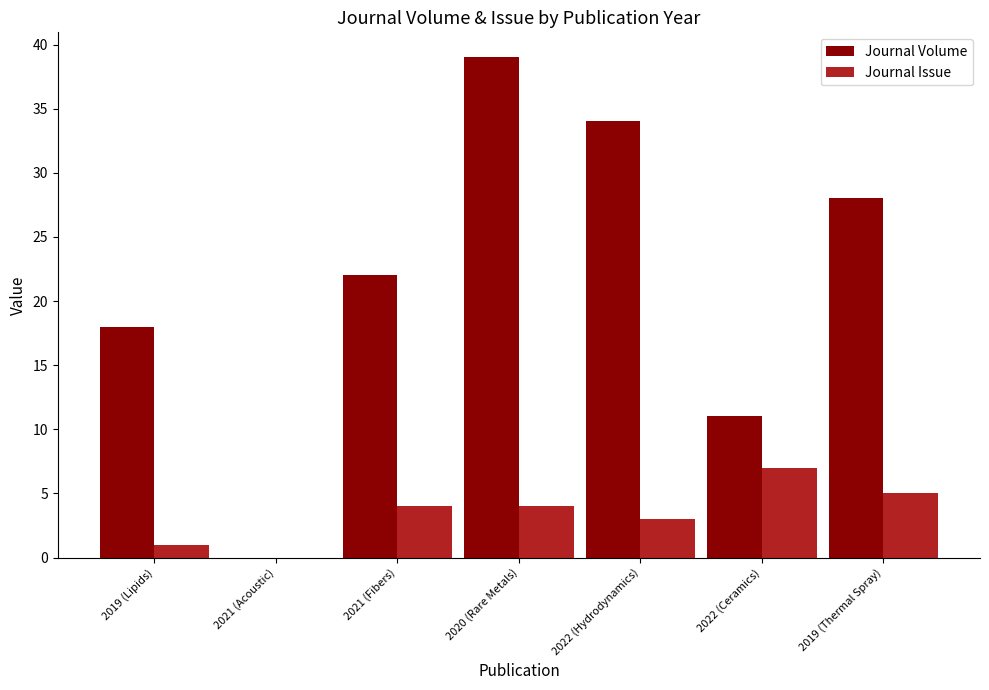

At which label does Journal Volume reach its peak?

2020 (Rare Metals)